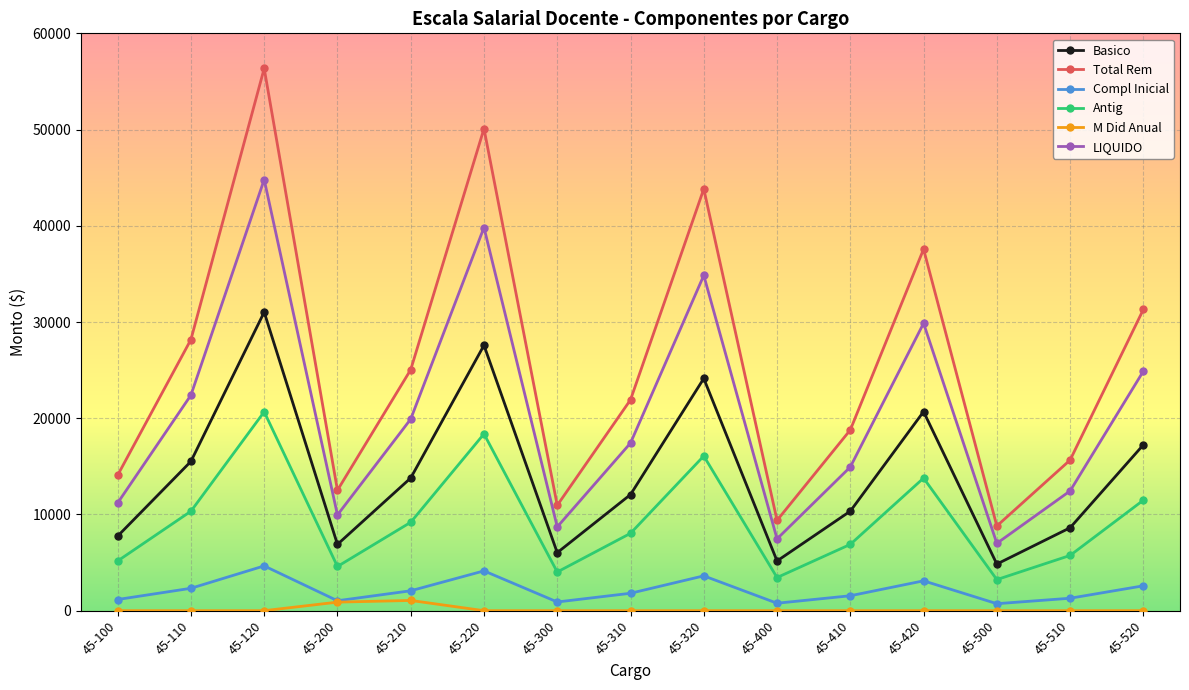

True or false: Basico and LIQUIDO intersect in this chart.

False